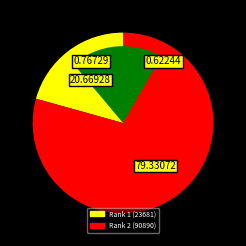

Which has a higher value, Rank 1 (23681) or Rank 2 (90890)?

Rank 2 (90890)